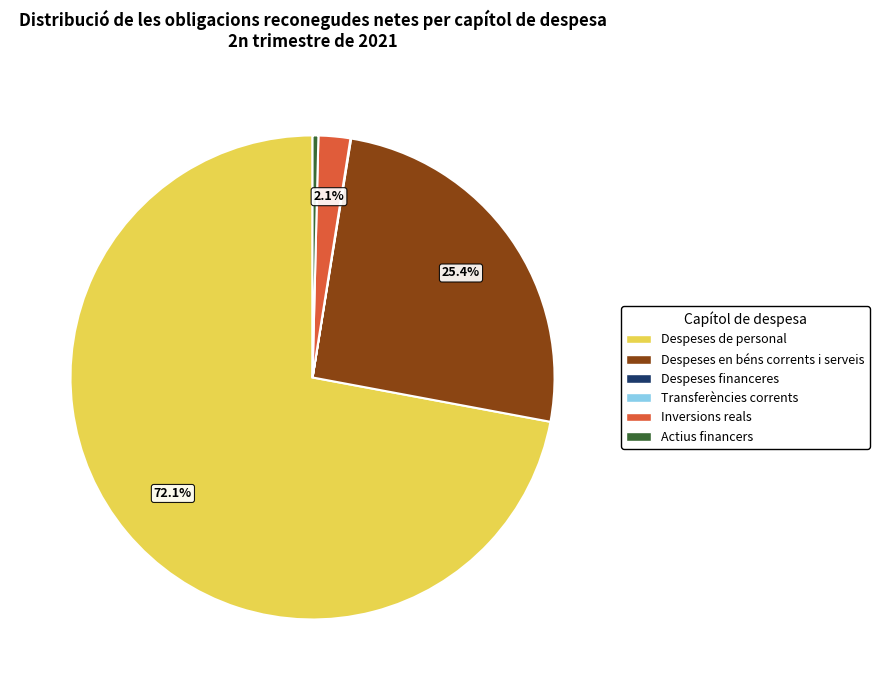

Do Inversions reals and Actius financers together represent more than half of the pie?

No